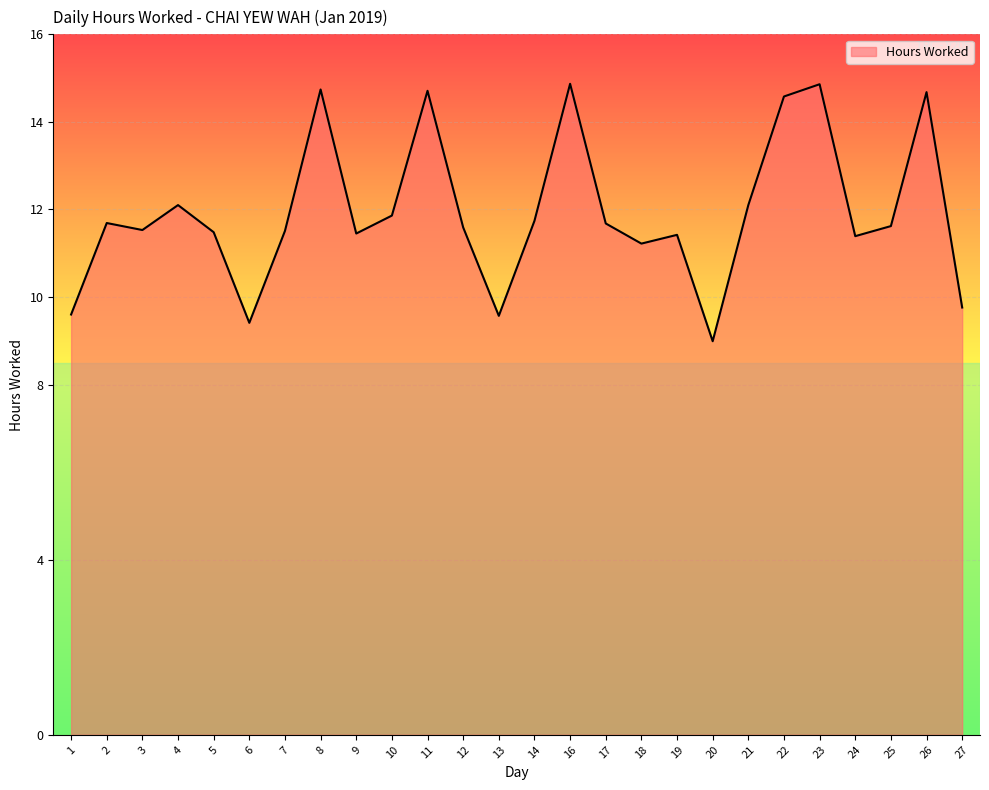

Where is the data nearest to the value 11?

18